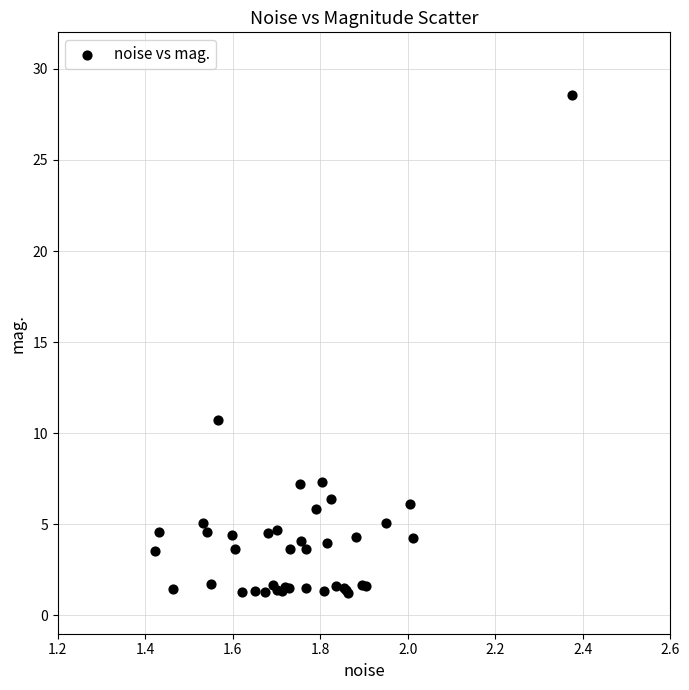

What Y value in the scatter plot is closest to 14?

10.7